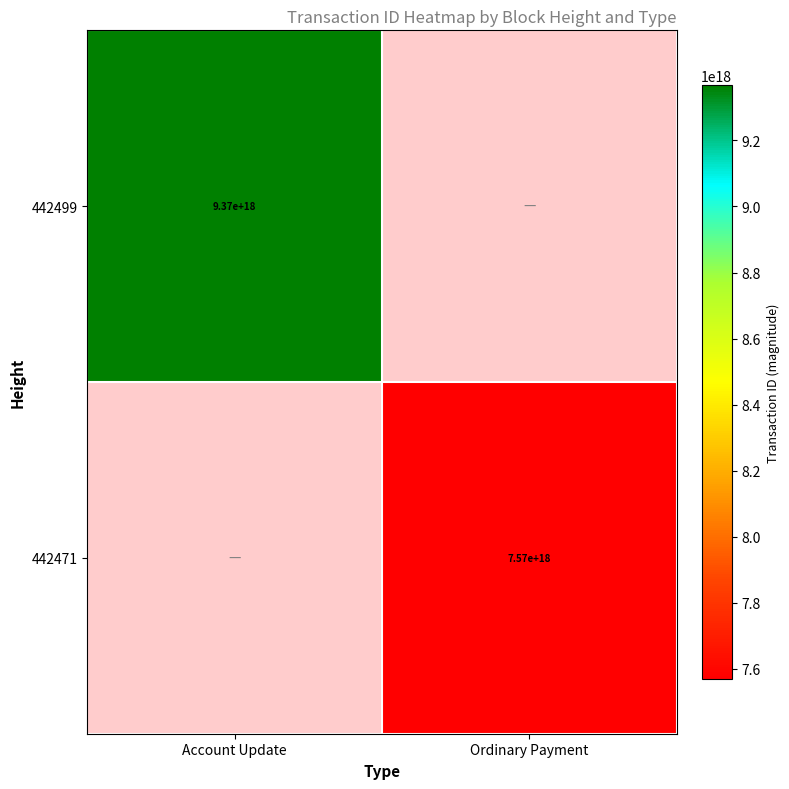

Count the number of data series in this chart.

2